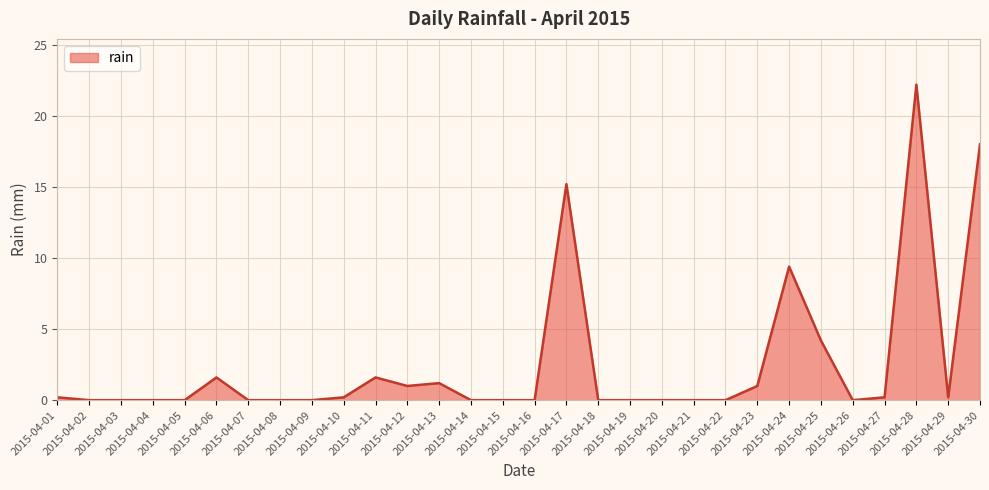

Reading left to right, extract all data points from this chart.

2015-04-01=0.2	2015-04-02=0.0	2015-04-03=0.0	2015-04-04=0.0	2015-04-05=0.0	2015-04-06=1.6	2015-04-07=0.0	2015-04-08=0.0	2015-04-09=0.0	2015-04-10=0.2	2015-04-11=1.6	2015-04-12=1.0	2015-04-13=1.2	2015-04-14=0.0	2015-04-15=0.0	2015-04-16=0.0	2015-04-17=15.2	2015-04-18=0.0	2015-04-19=0.0	2015-04-20=0.0	2015-04-21=0.0	2015-04-22=0.0	2015-04-23=1.0	2015-04-24=9.4	2015-04-25=4.2	2015-04-26=0.0	2015-04-27=0.2	2015-04-28=22.2	2015-04-29=0.2	2015-04-30=18.0